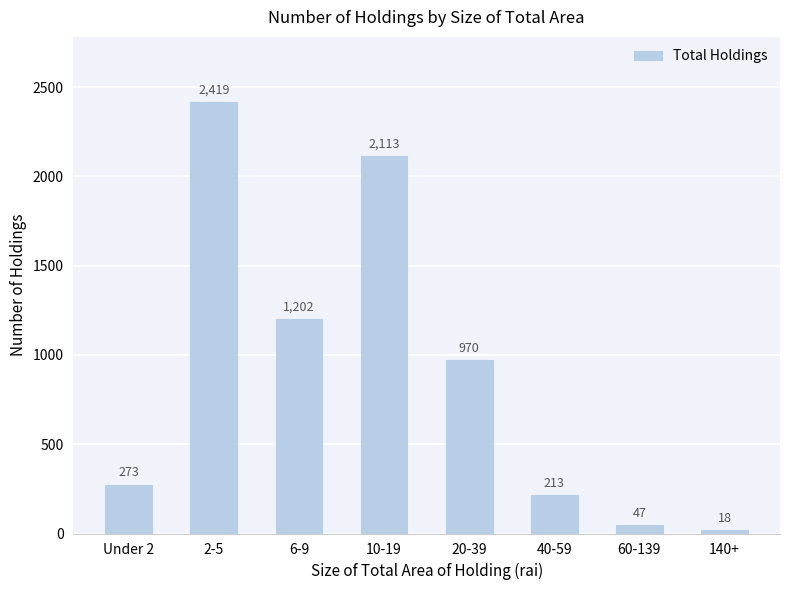

The chart shows a value of 970 at 20-39. True or false?

True